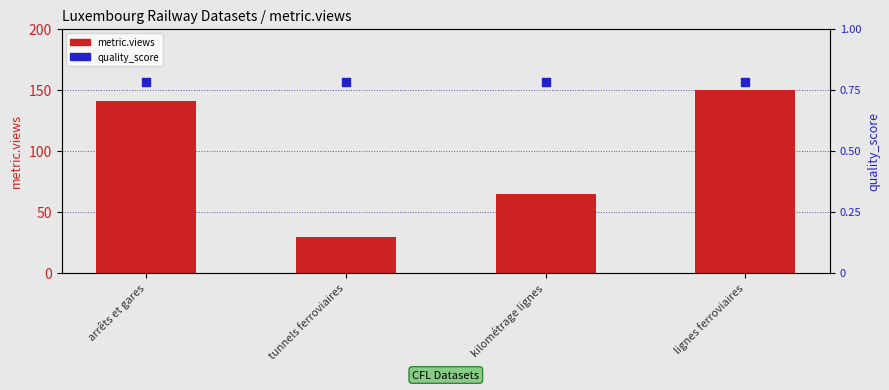

What are all the series names shown in the legend?

metric.views, quality_score